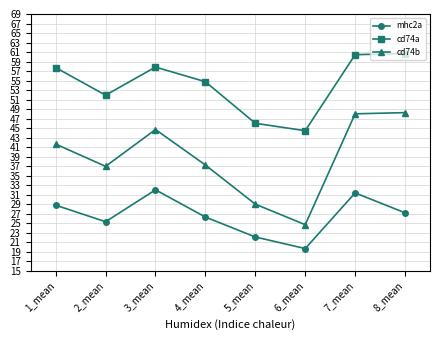

What is the average value of the cd74a series?

54.2